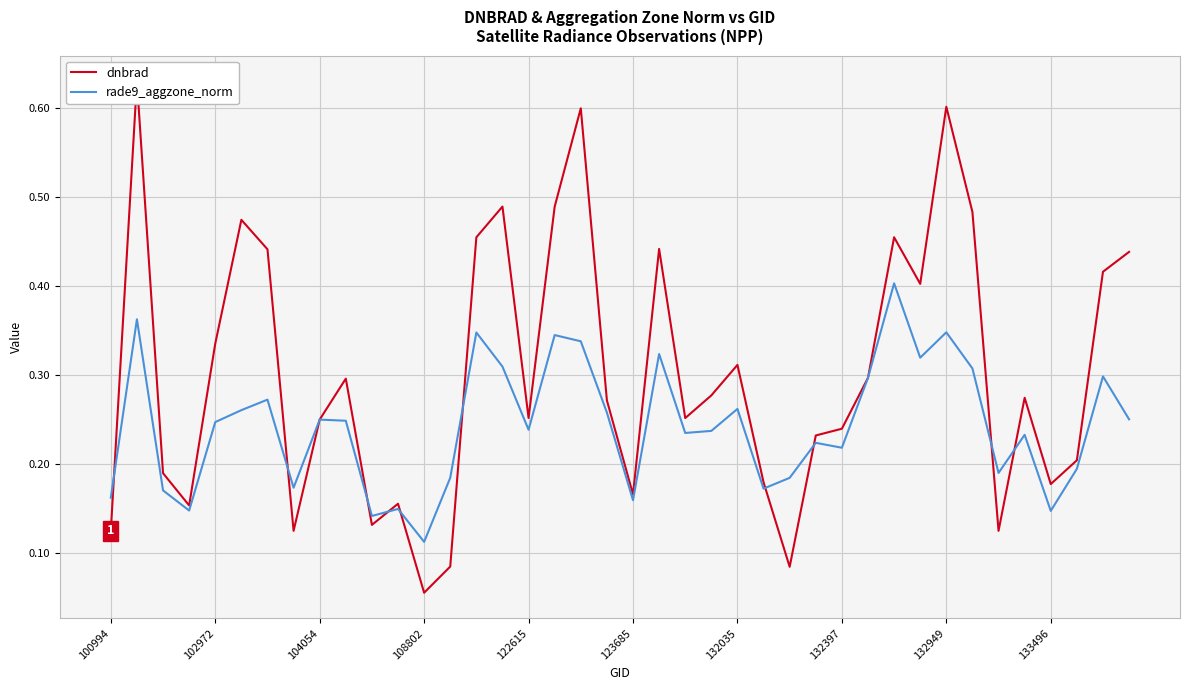

Where is rade9_aggzone_norm nearest to the value 0?

108802